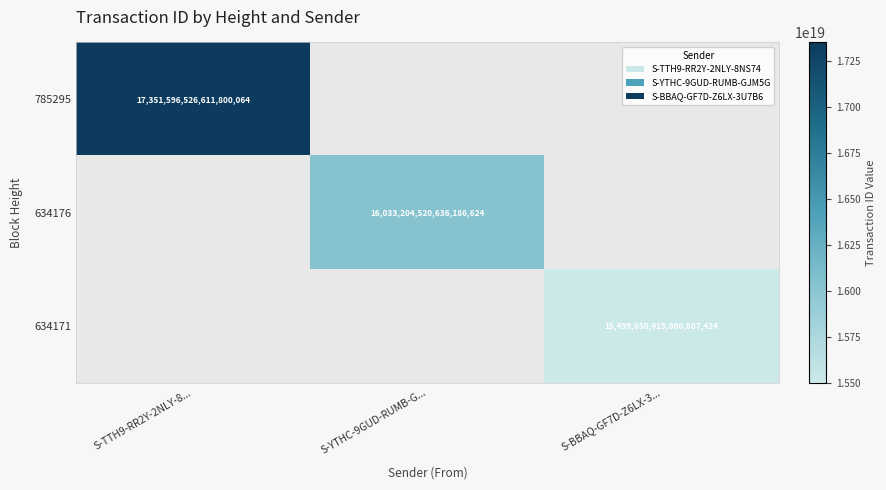

True or false: 785295 has a value of 17351596526611800064 at S-TTH9-RR2Y-2NLY-8....

True